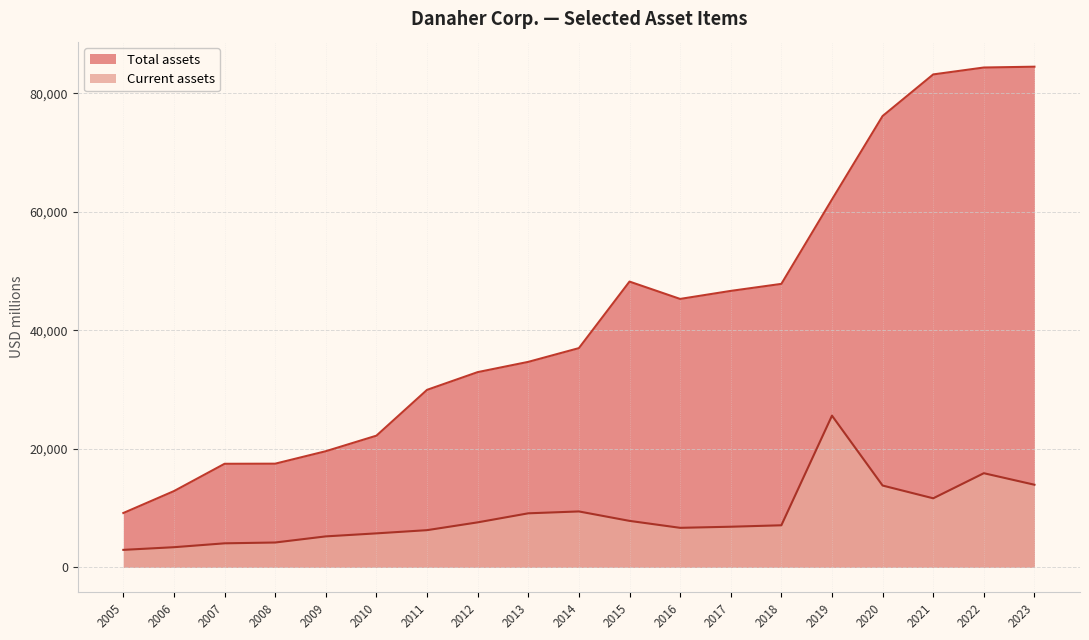

What is the highest value of the Total assets series?

84488